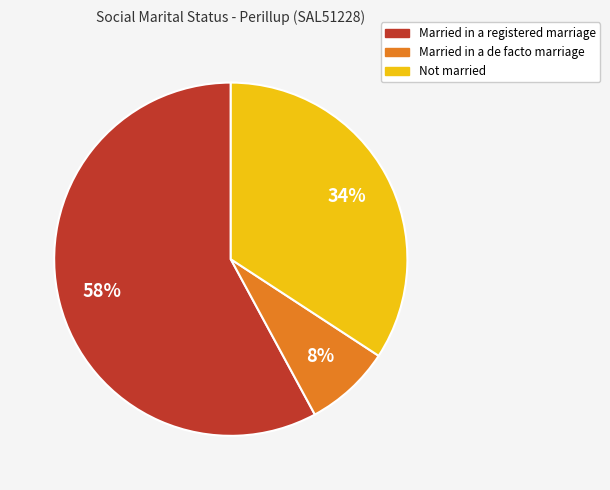

Rank the categories by value from lowest to highest.

Married in a de facto marriage, Not married, Married in a registered marriage